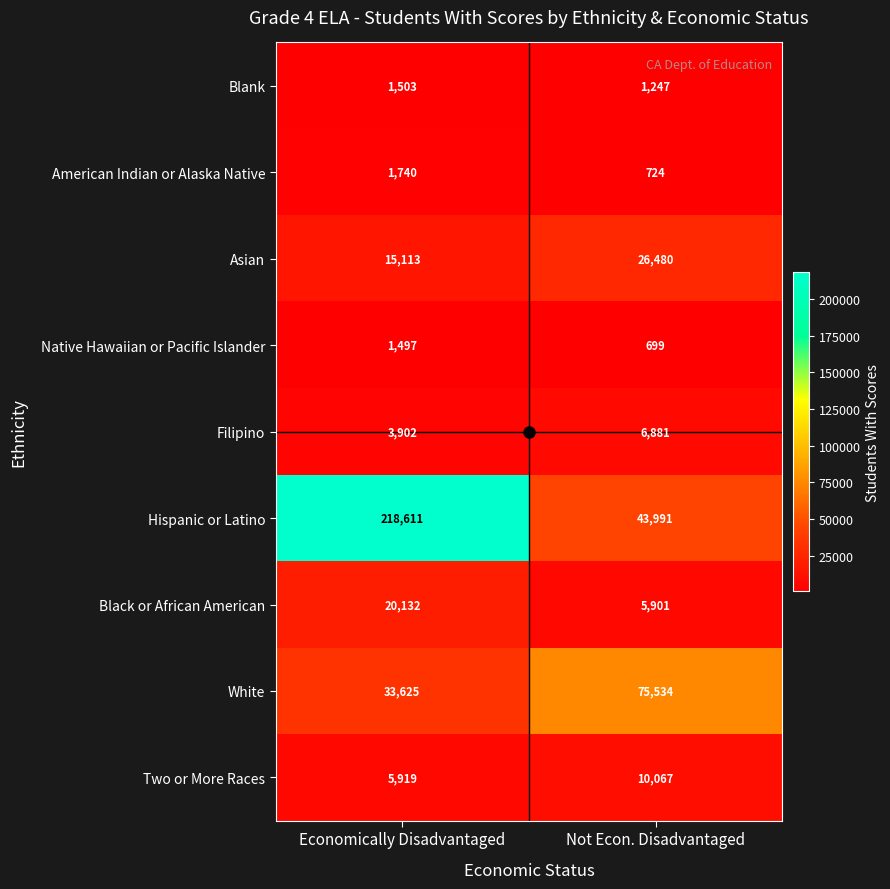

Which series has the widest spread of values?

Hispanic or Latino